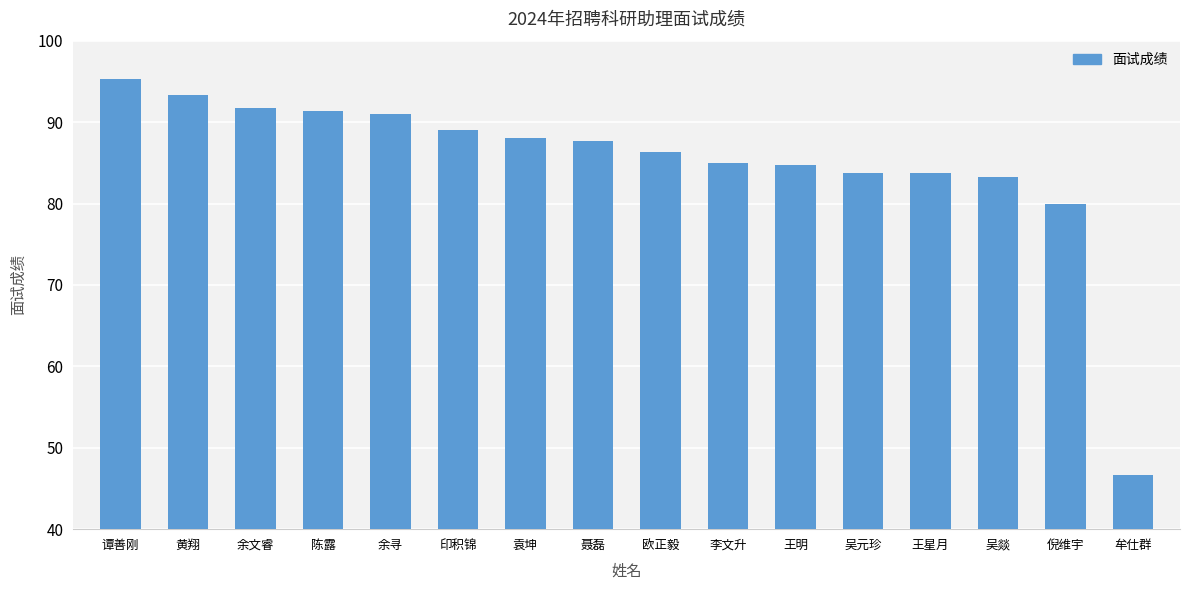

What is the label of the 2nd bar from the right?

倪维宇